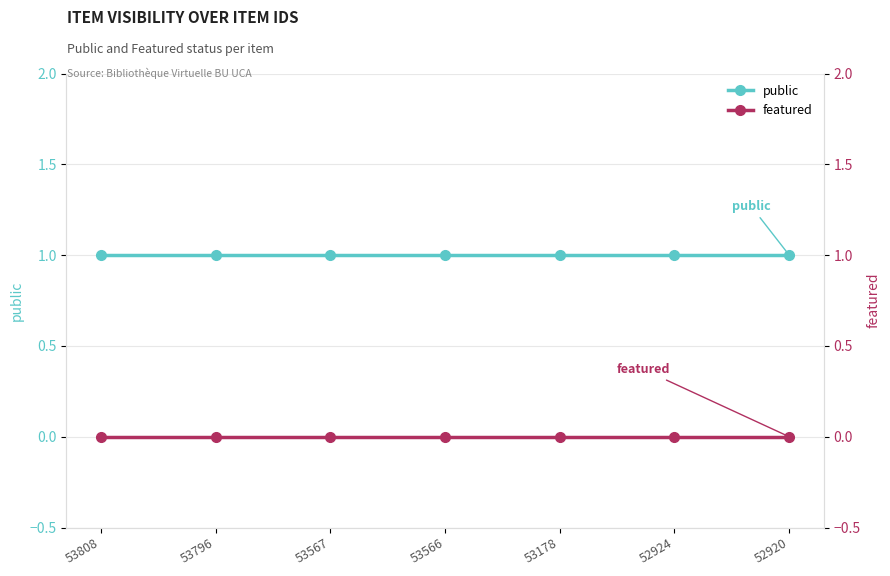

Which series has the widest spread of values?

public